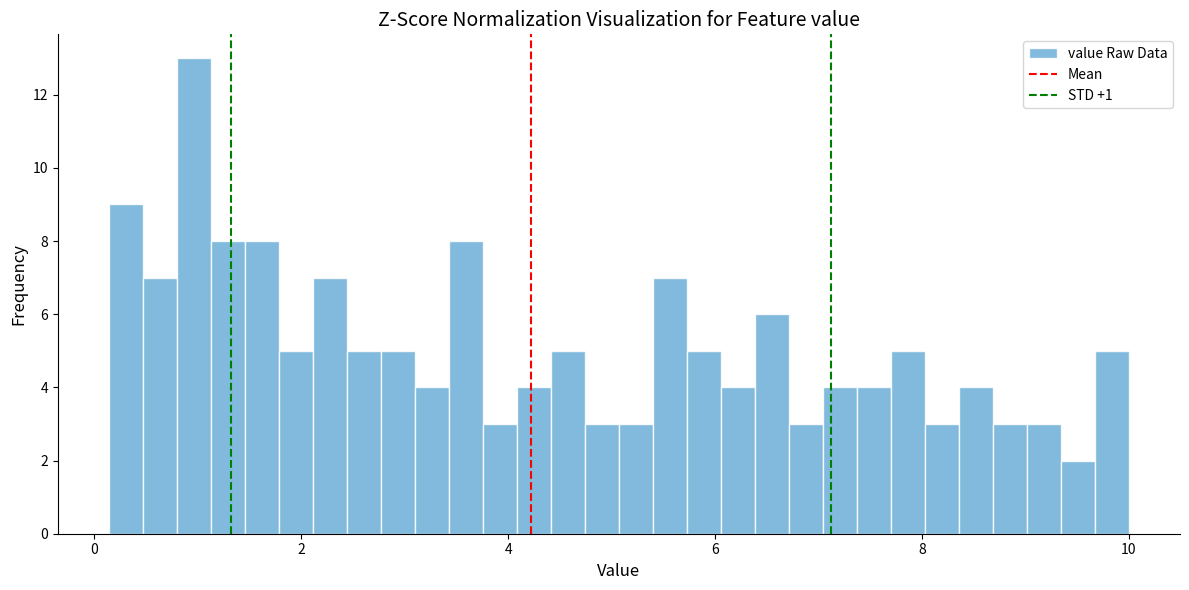

Around what value on the x-axis is the tallest bar? Give the approximate position of its centre, as read against the axis.

1.0